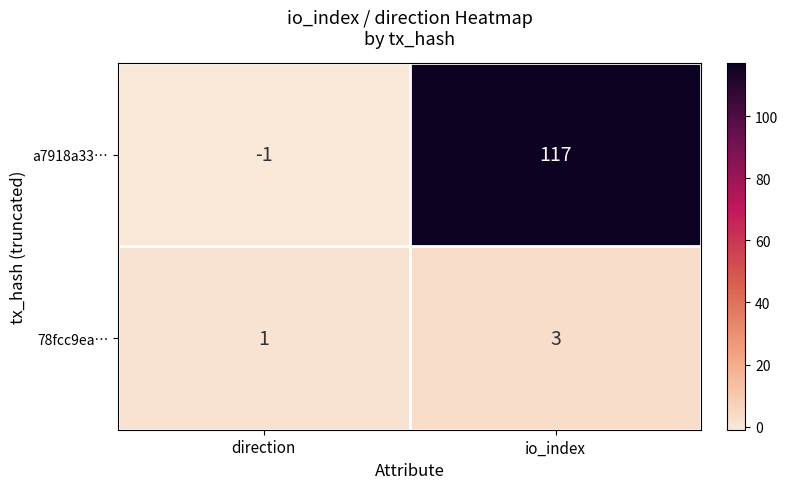

True or false: 78fcc9ea… has a value of 1 at direction.

True